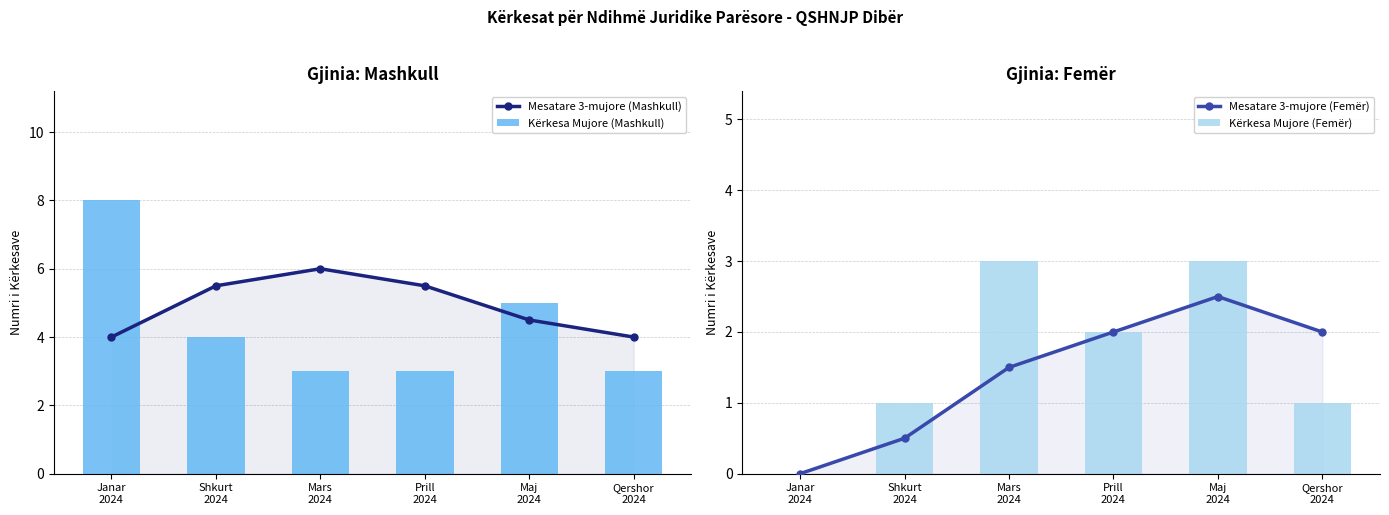

Count the Kërkesa Mujore (Femër) values in the range 1 to 3.

5